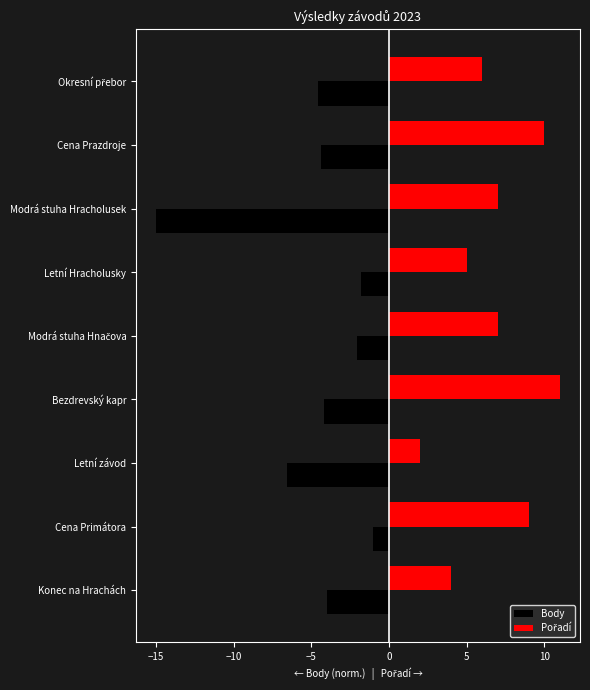

Which series has the widest spread of values?

Body